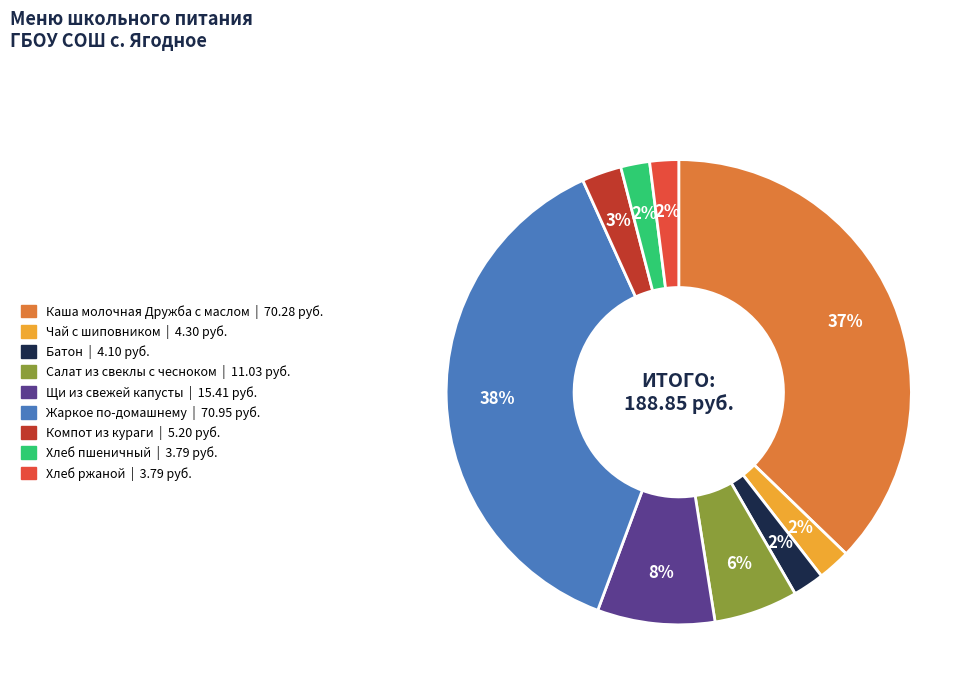

How many slices are in this pie chart?

9